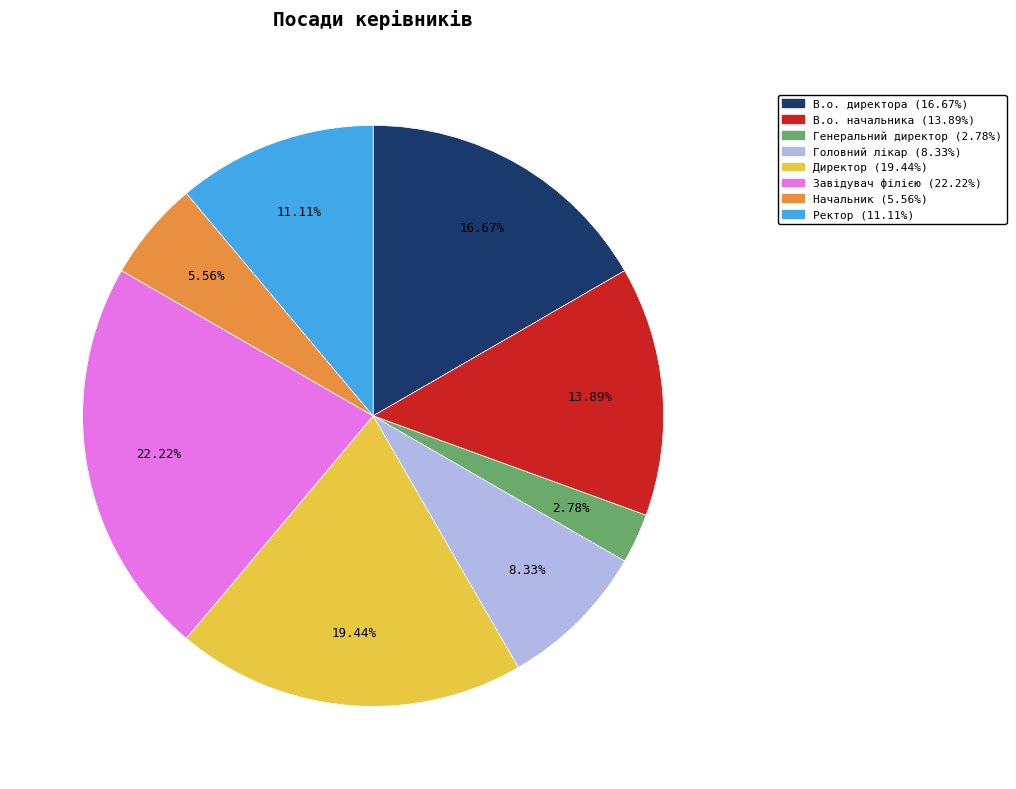

To the nearest percent, what percentage of the pie is Начальник?

6%